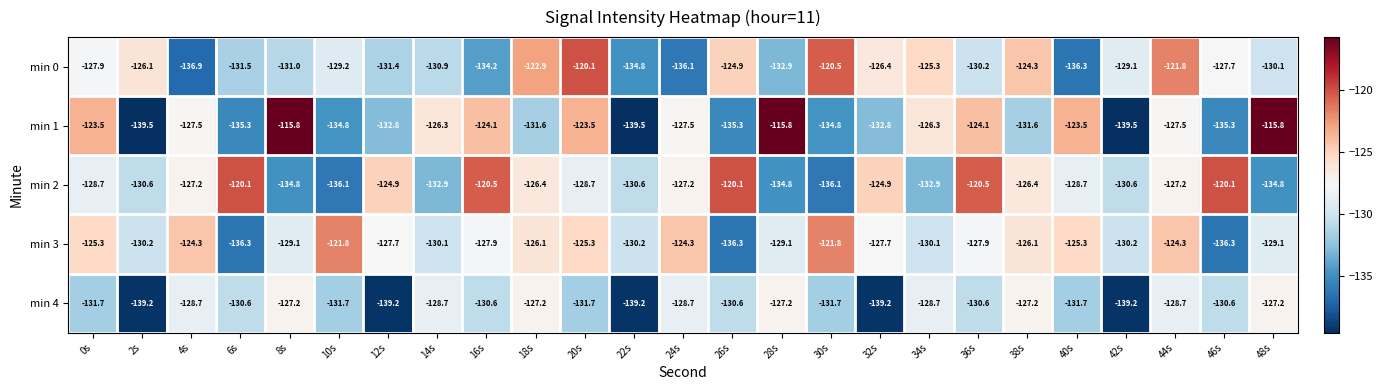

The value of min 0 at 36s is -192.0. True or false?

False